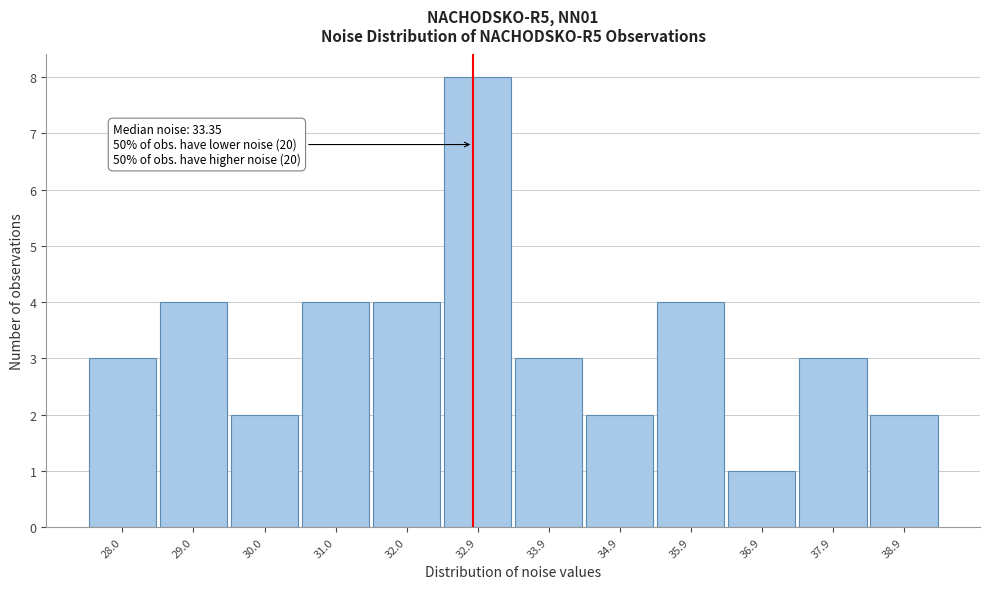

Reading left to right, transcribe all the data shown in this chart.

28.0=3	29.0=4	30.0=2	31.0=4	32.0=4	32.9=8	33.9=3	34.9=2	35.9=4	36.9=1	37.9=3	38.9=2